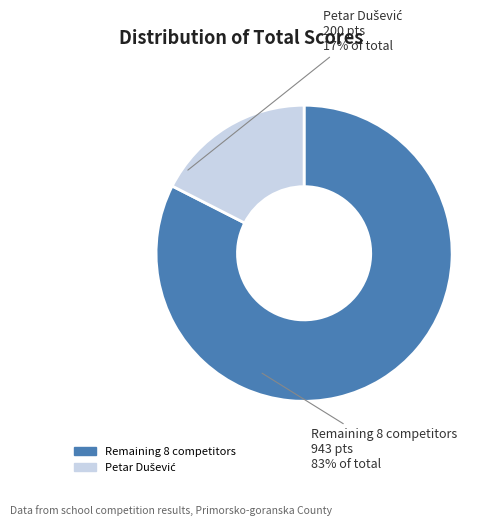

Is there any slice that represents more than half of the pie?

Yes